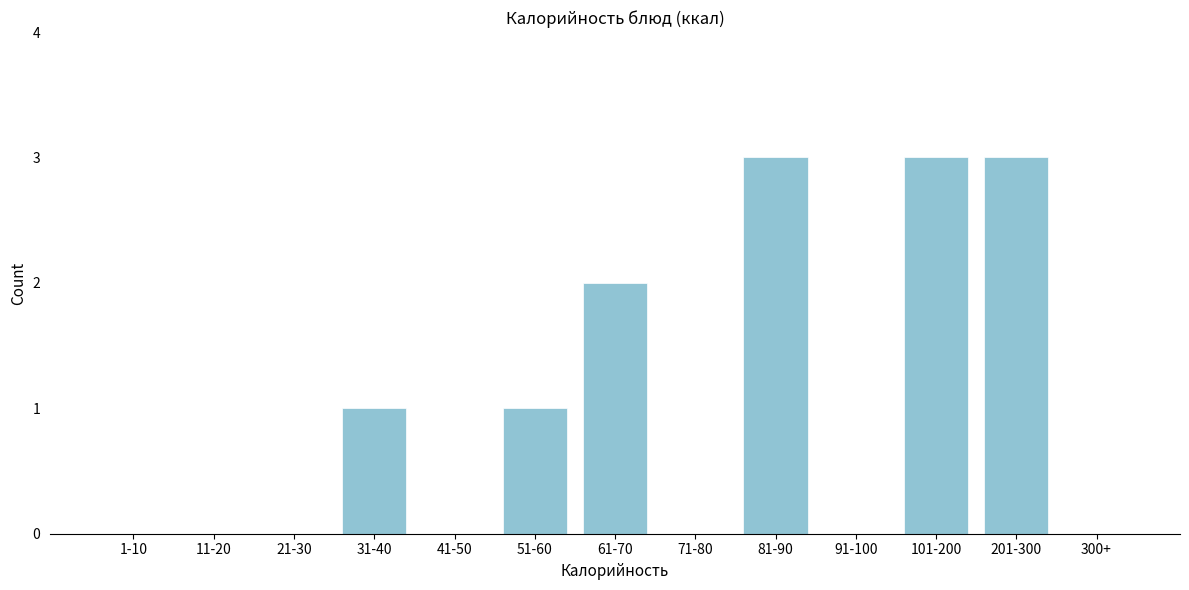

Reading left to right, list all the values displayed in this chart.

1-10=0	11-20=0	21-30=0	31-40=1	41-50=0	51-60=1	61-70=2	71-80=0	81-90=3	91-100=0	101-200=3	201-300=3	300+=0